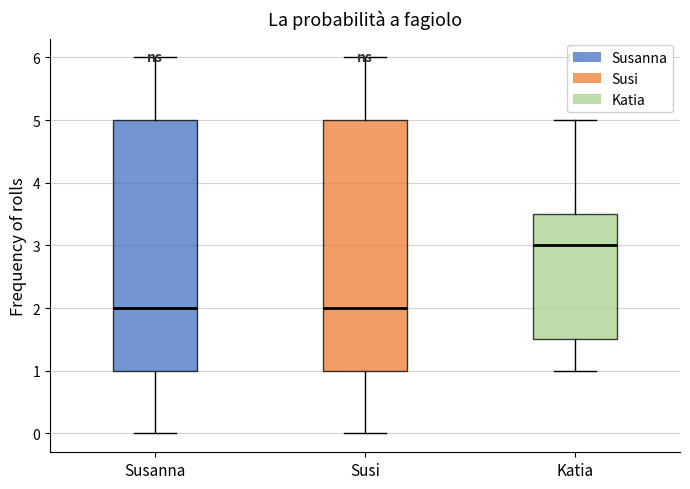

Where is the lower edge of the box for Susi on the y-axis? The values are not printed on the chart, so give them approximately, as read against the axis.

1.0